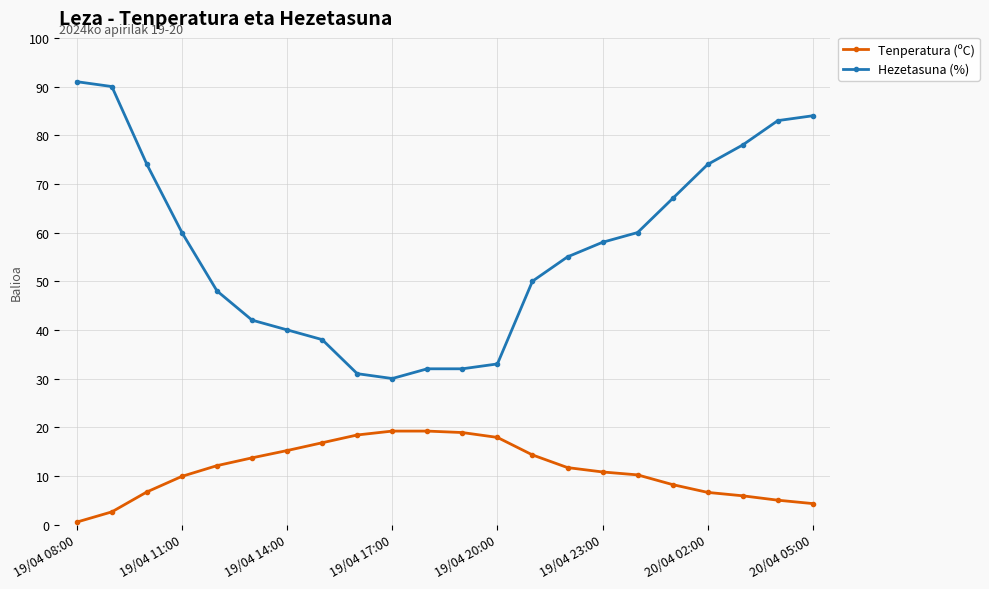

Which series has the largest total across all categories?

Hezetasuna (%)